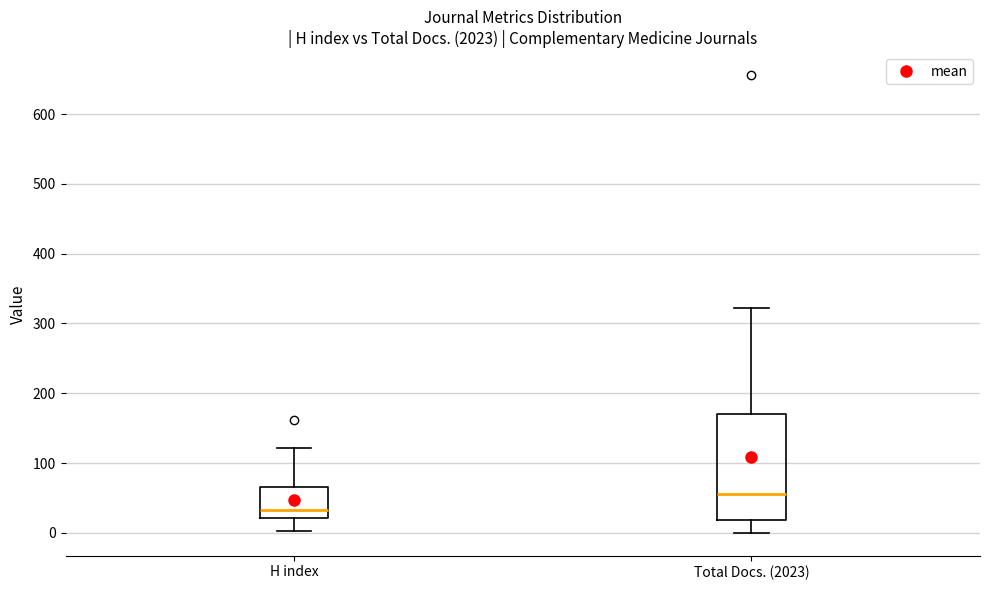

Which box is the tallest, from its lower edge to its upper edge?

Total Docs. (2023)